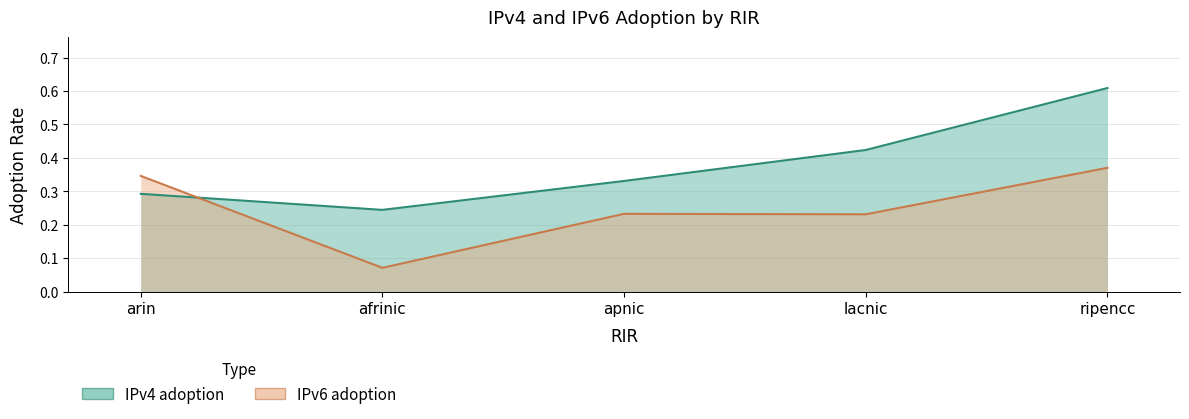

How many distinct data groups are displayed?

2